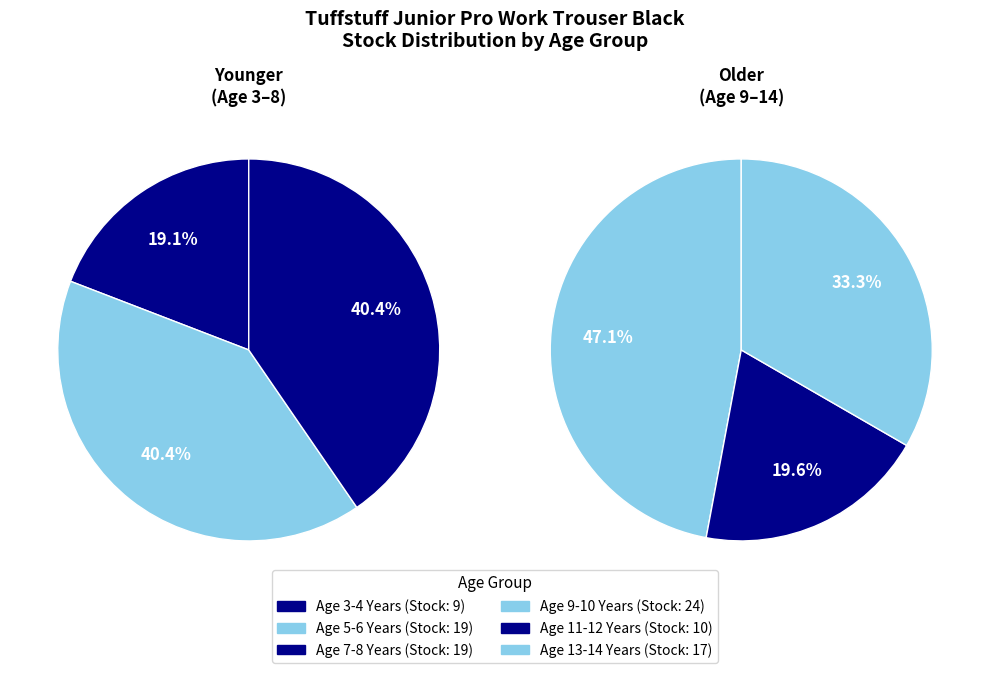

Count the number of slices in the pie.

6